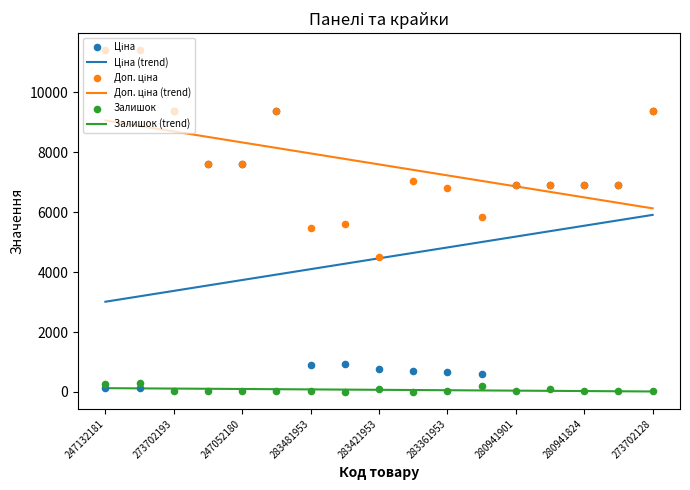

At how many categories does at least one series exceed 6430?

17